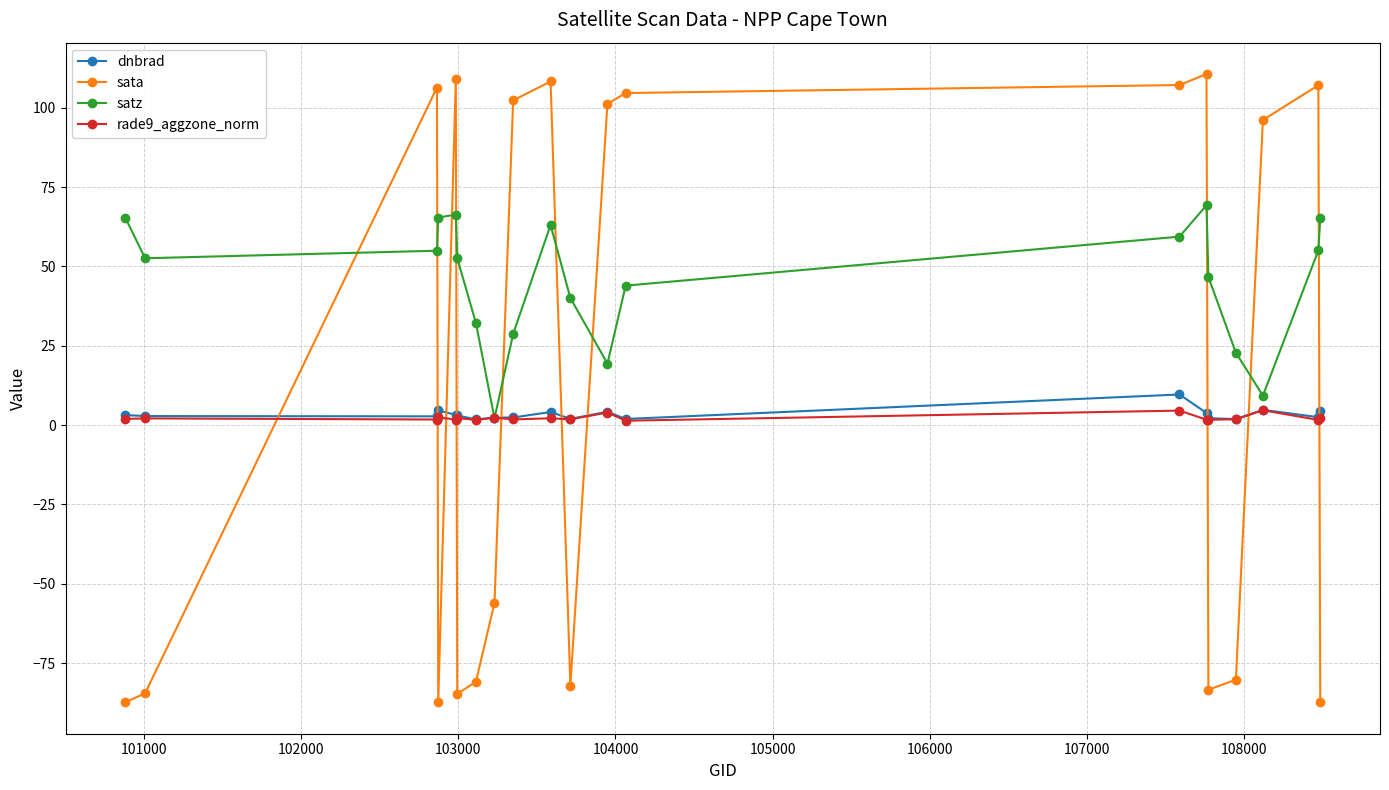

Which series has the largest range (max minus min)?

sata